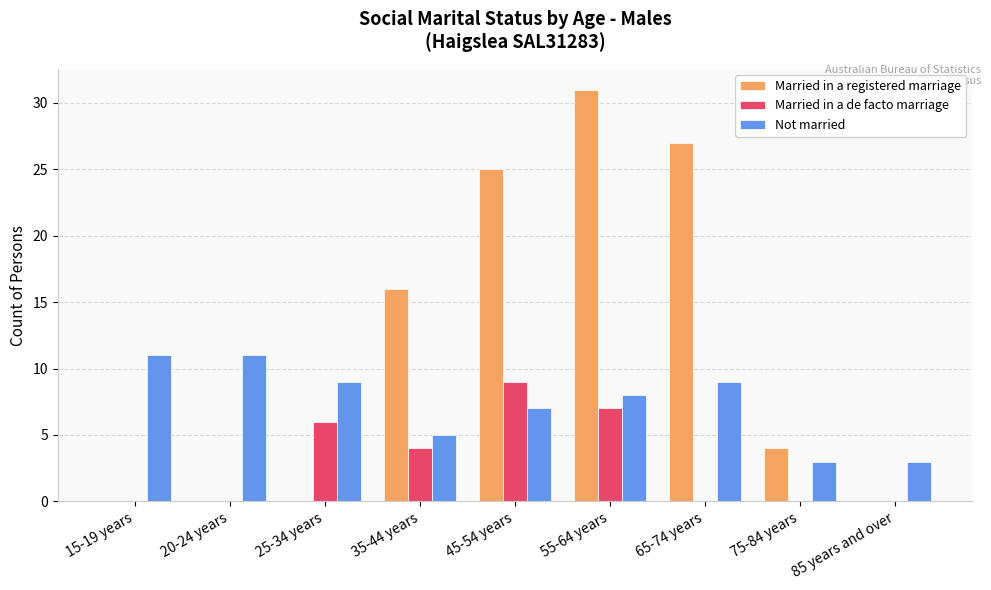

How many distinct data groups are displayed?

3